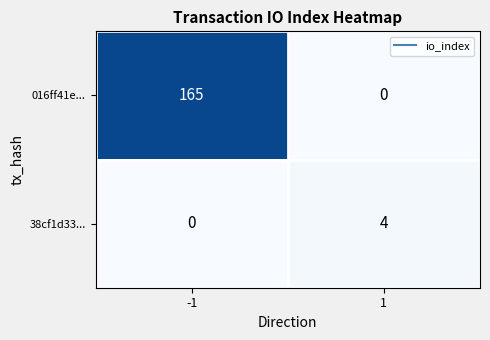

At 1, list the series in order from smallest to largest.

016ff41e..., 38cf1d33...